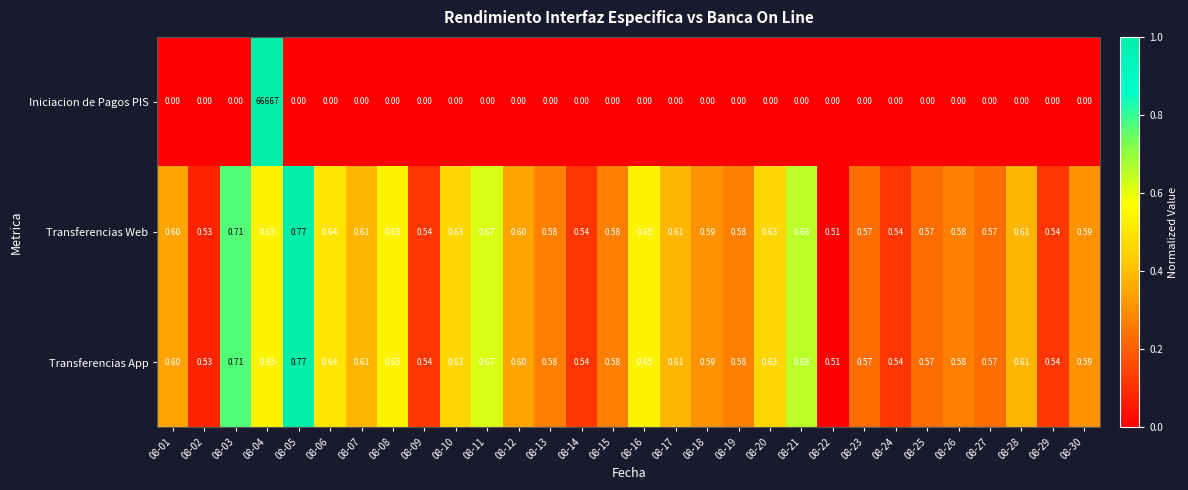

Which series has the widest spread of values?

Iniciacion de Pagos PIS